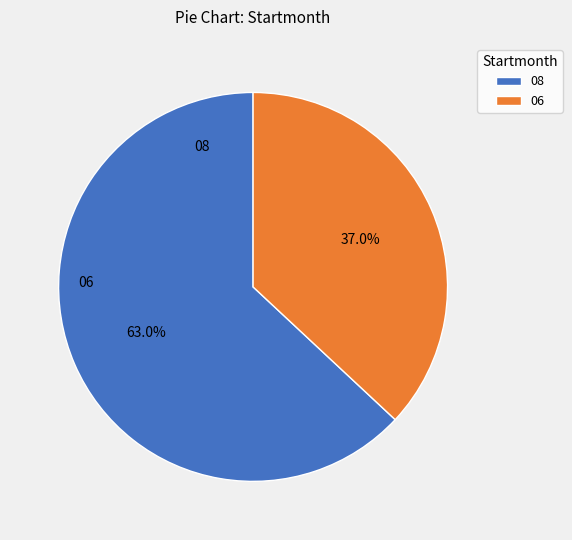

To the nearest percent, what is the difference between the largest and smallest slice percentages?

26%